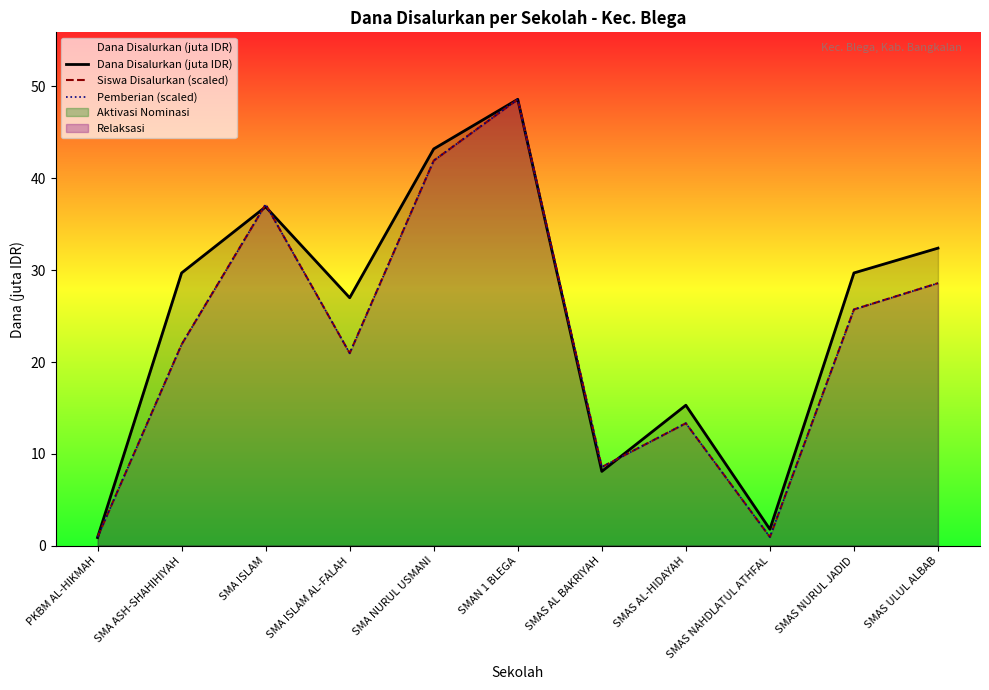

Where is Pemberian (scaled) nearest to the value 24?

SMAS NURUL JADID